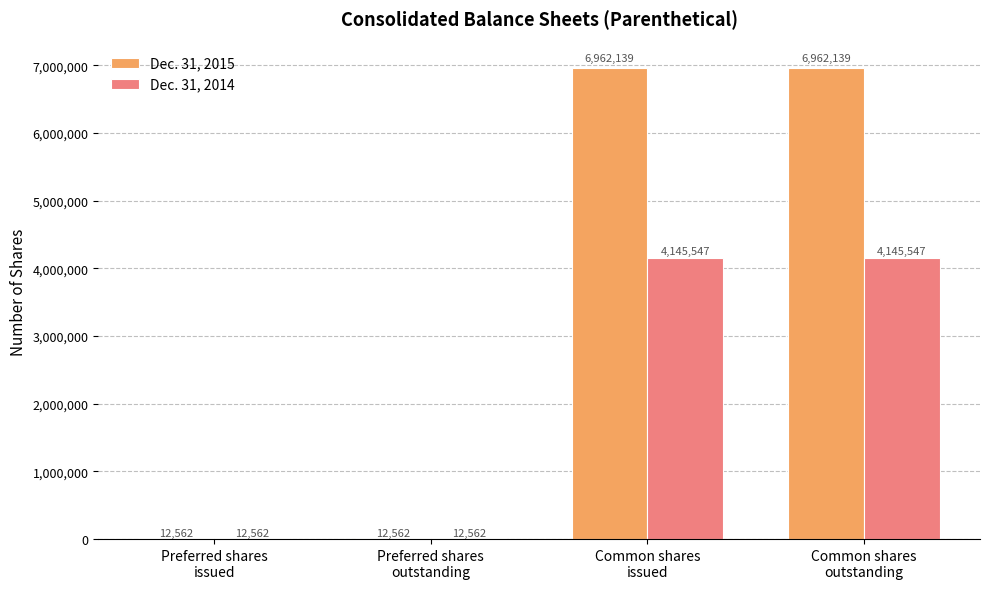

Which series has the largest total across all categories?

Dec. 31, 2015